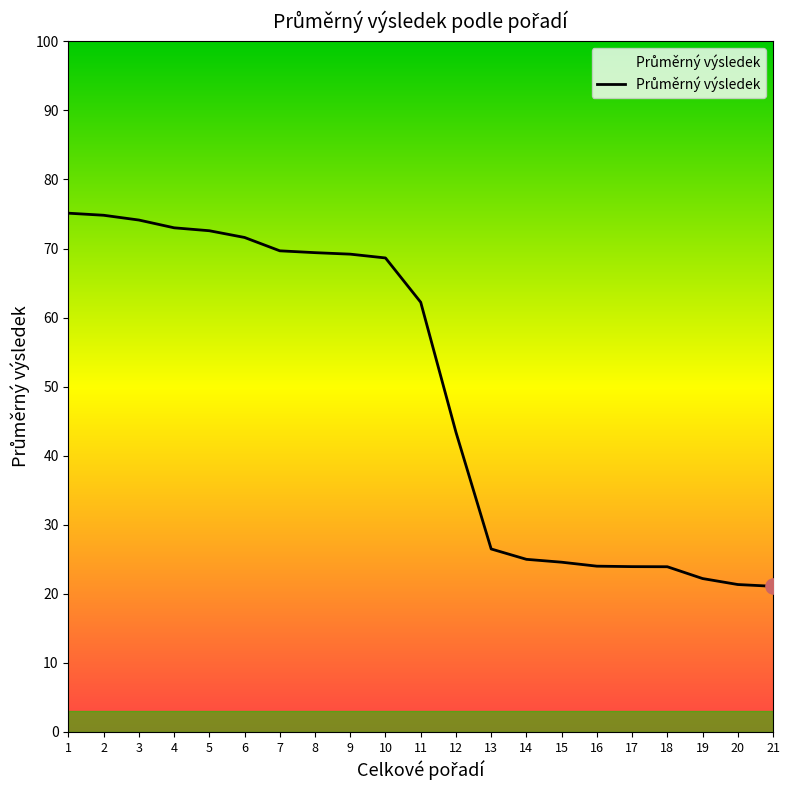

Approximately how many times larger is the value at 16 compared to 19?

1.1